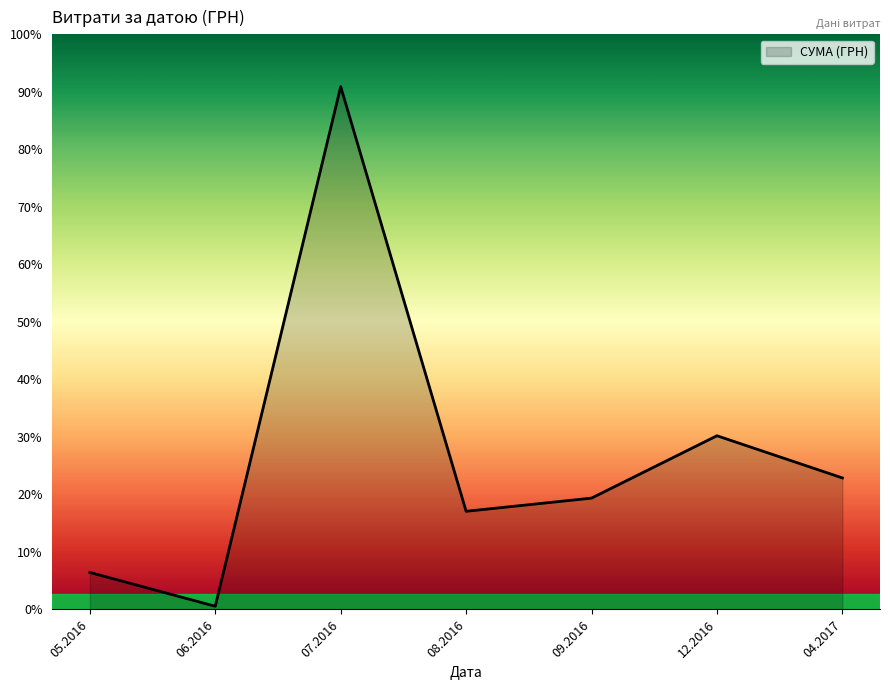

List the labels in order of value, largest first.

07.2016, 12.2016, 04.2017, 09.2016, 08.2016, 05.2016, 06.2016